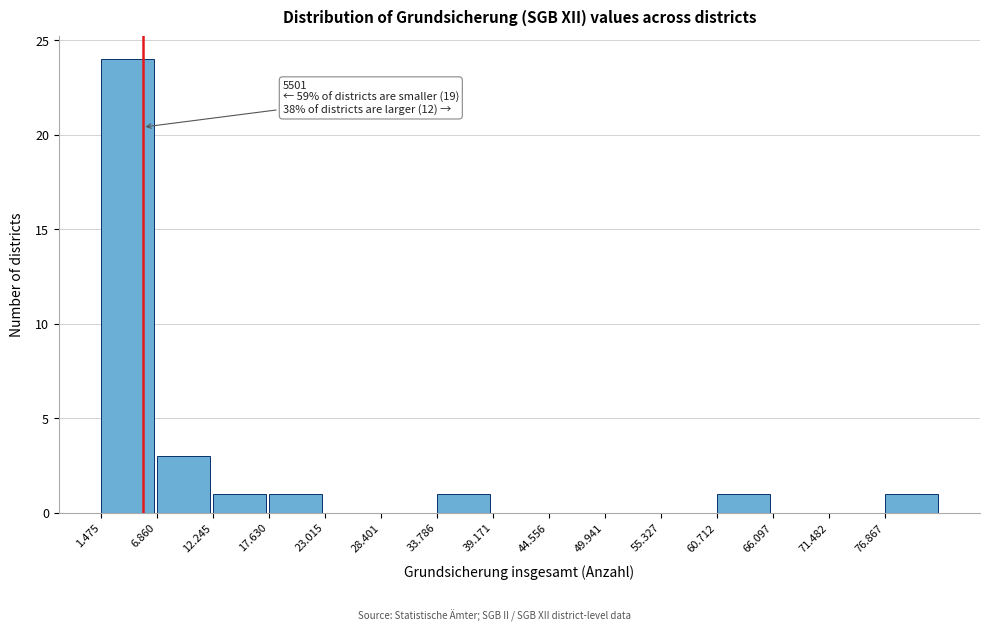

Reading right to left, what are all the values shown in this chart?

76.867=1	71.482=0	66.097=0	60.712=1	55.327=0	49.941=0	44.556=0	39.171=0	33.786=1	28.401=0	23.015=0	17.630=1	12.245=1	6.860=3	1.475=24